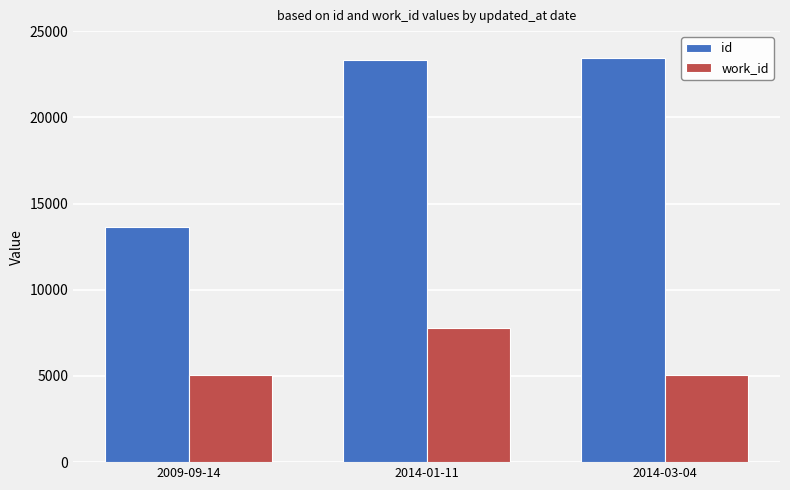

At how many categories does at least one series exceed 20008?

2